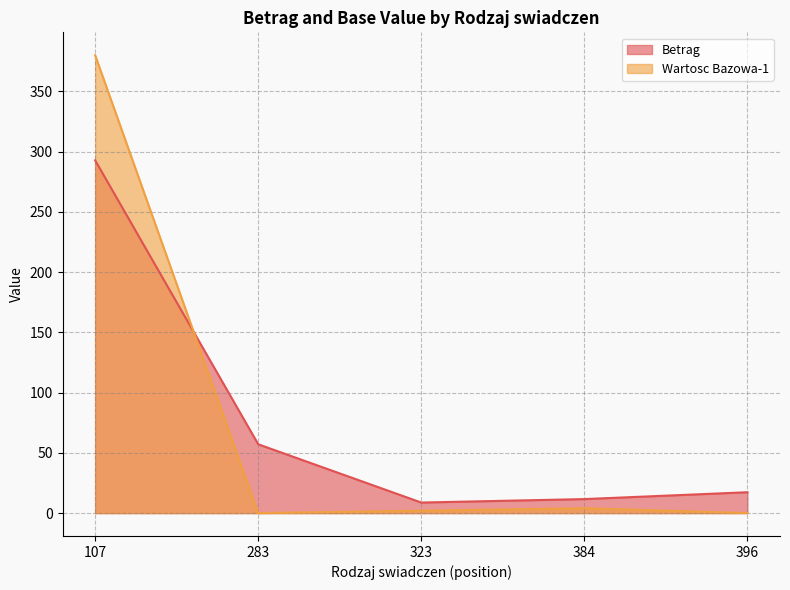

Rank the series by their average value, from highest to lowest.

Betrag, Wartosc Bazowa-1